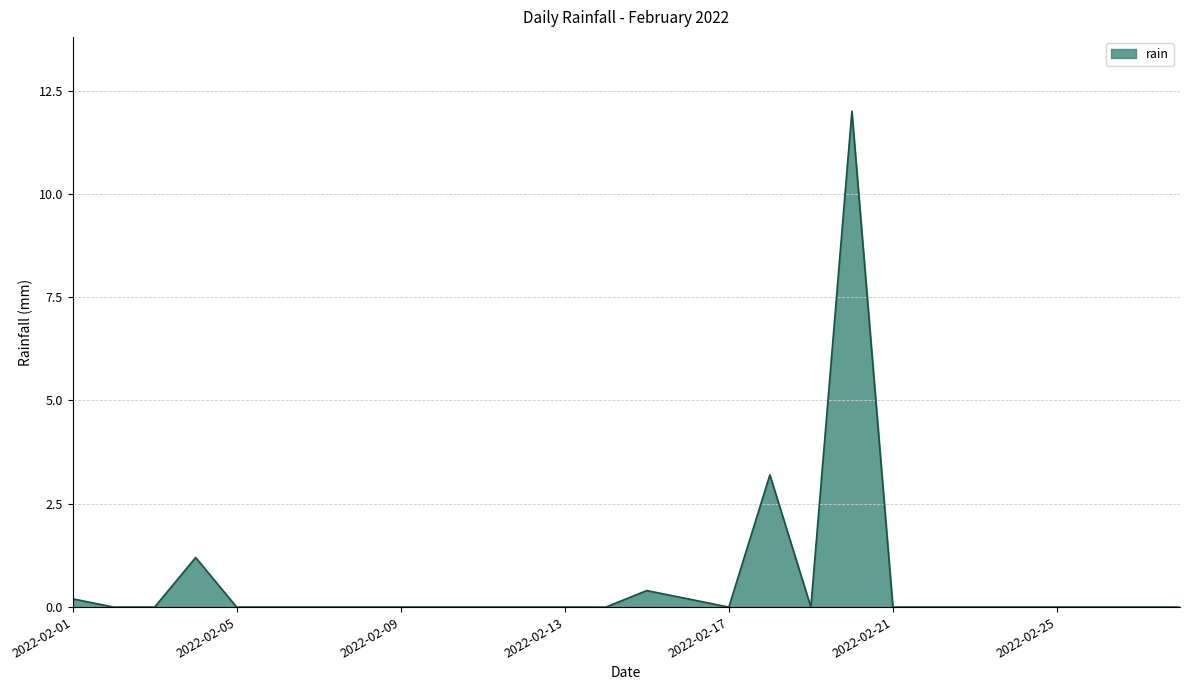

What is the maximum value shown in the chart?

12.0